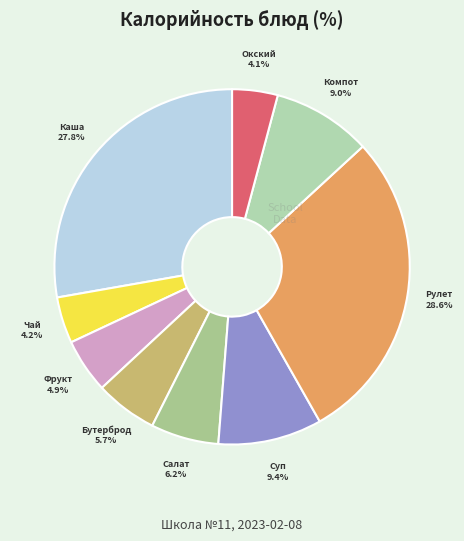

How many segments does this pie chart have?

9